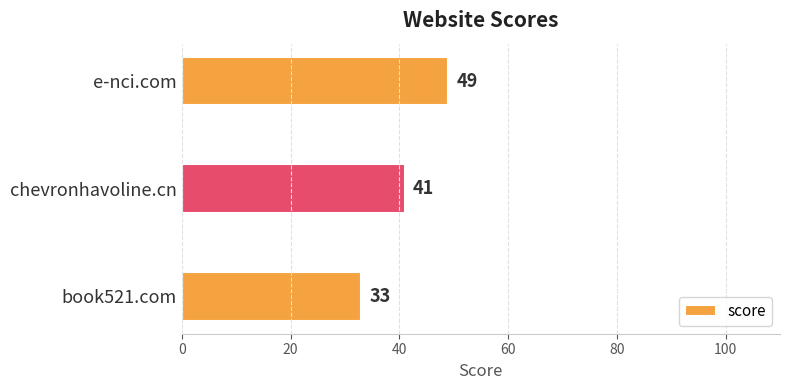

Does the chart contain any negative values?

No